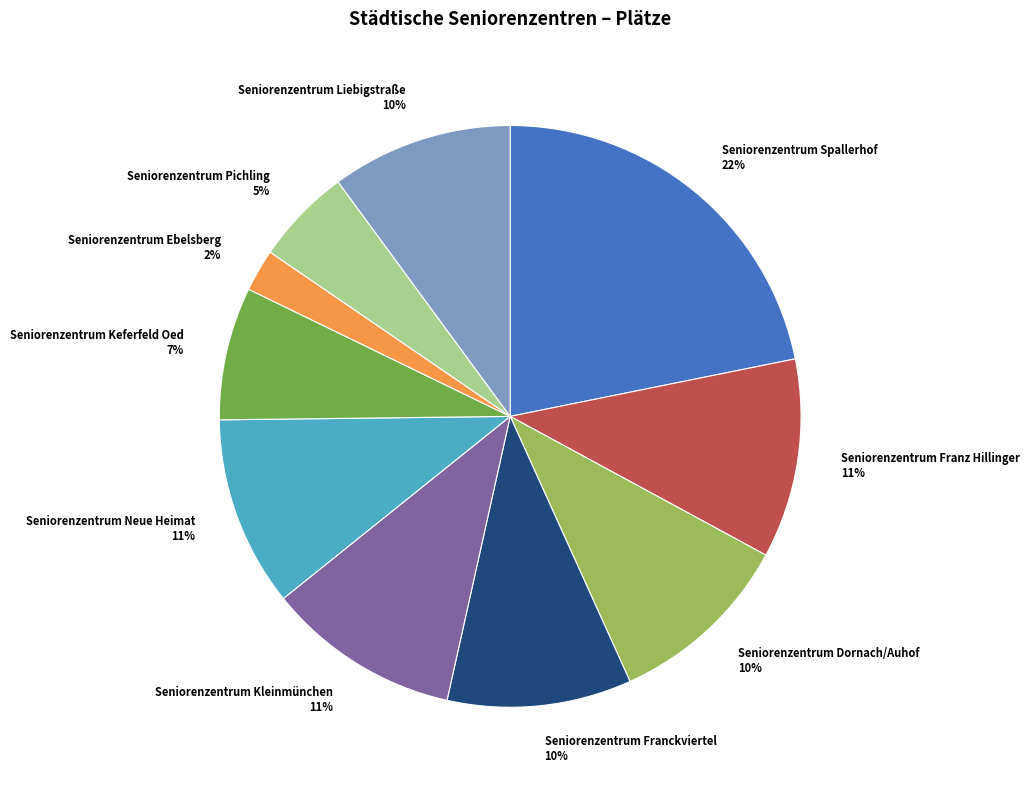

To the nearest percent, what portion does Seniorenzentrum Spallerhof represent?

22%